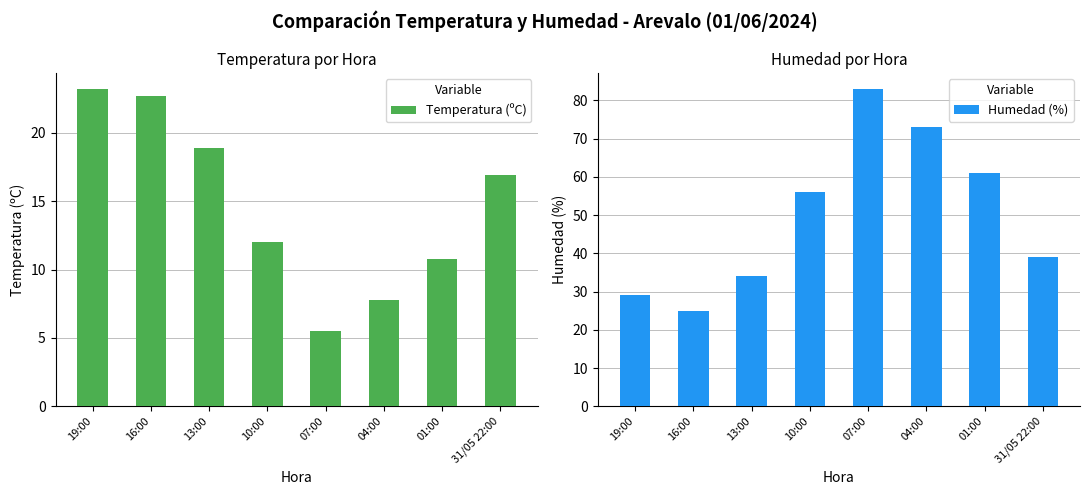

At which label is Temperatura (ºC) closest to 14?

10:00